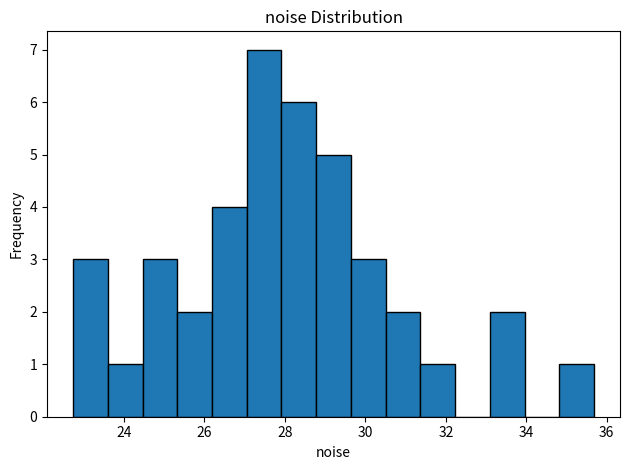

What is the height of the bar covering 25.4 to 26.2 on the x-axis? Neither the bar edges nor the heights are printed on the chart, so give them approximately, as read against the axes.

2